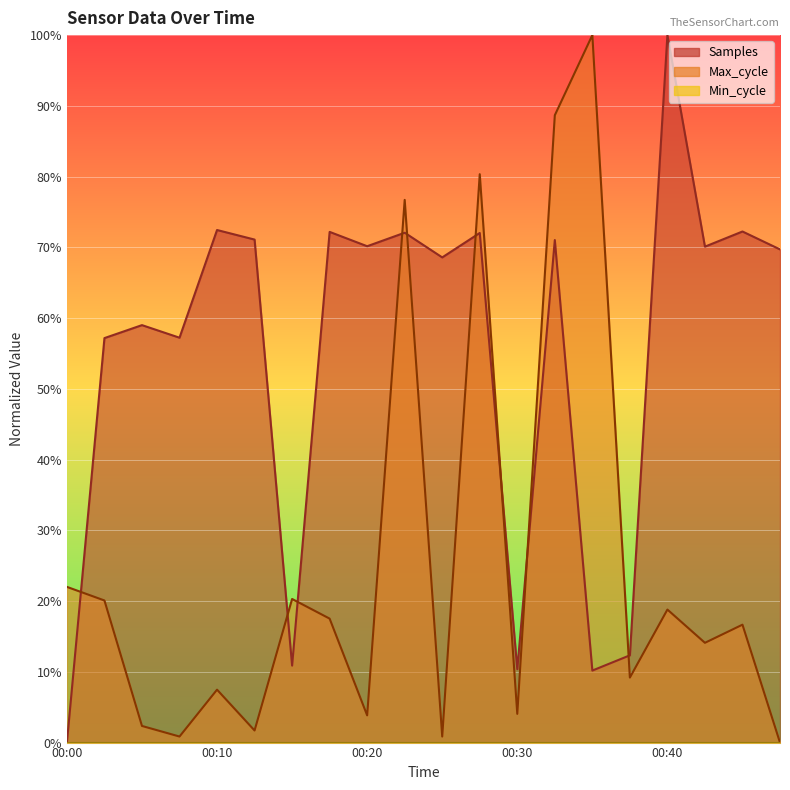

At which category does the chart reach its minimum across all series?

00:00